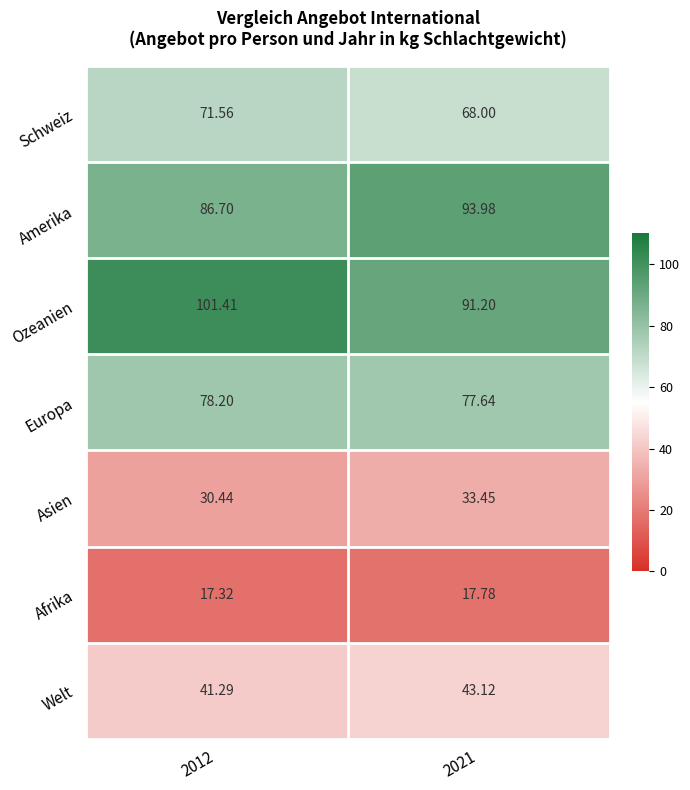

At which category is the sum across all series the highest?

2012